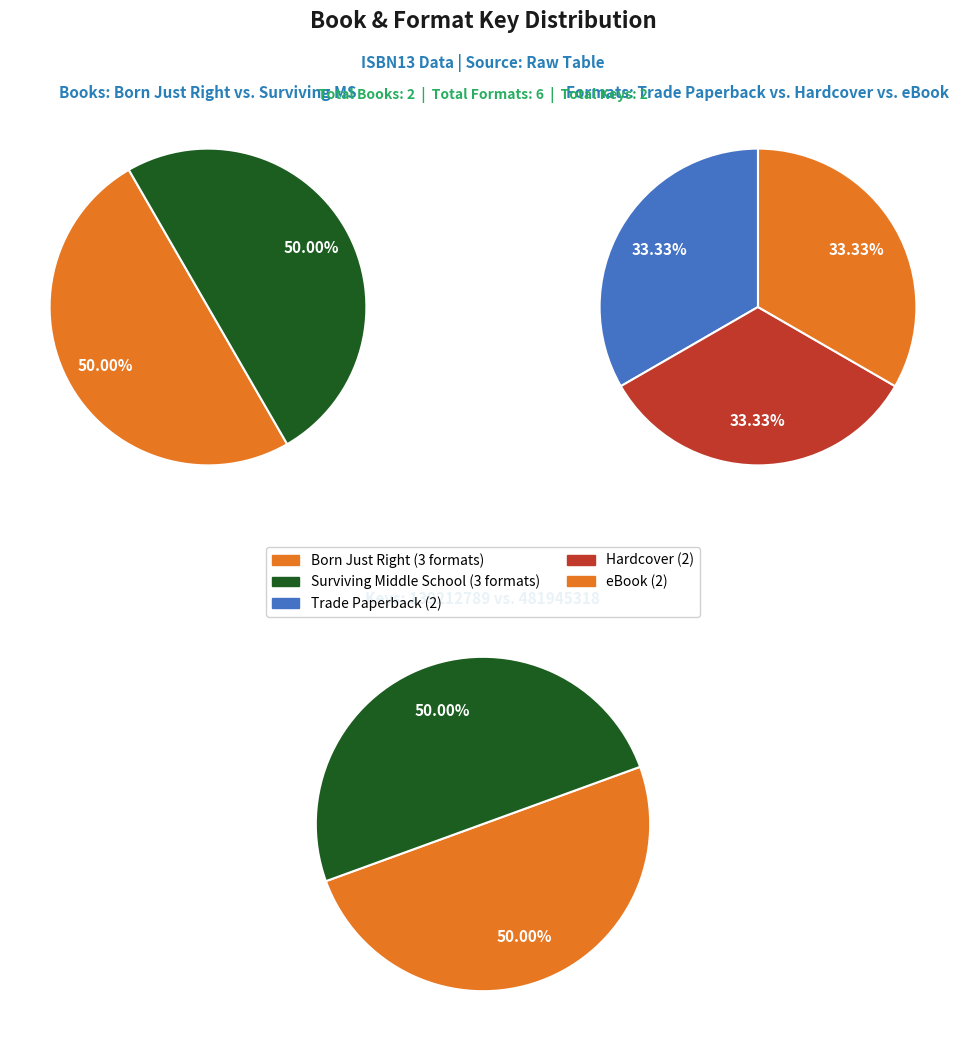

Is it true that Surviving Middle School is 59% of the pie?

False